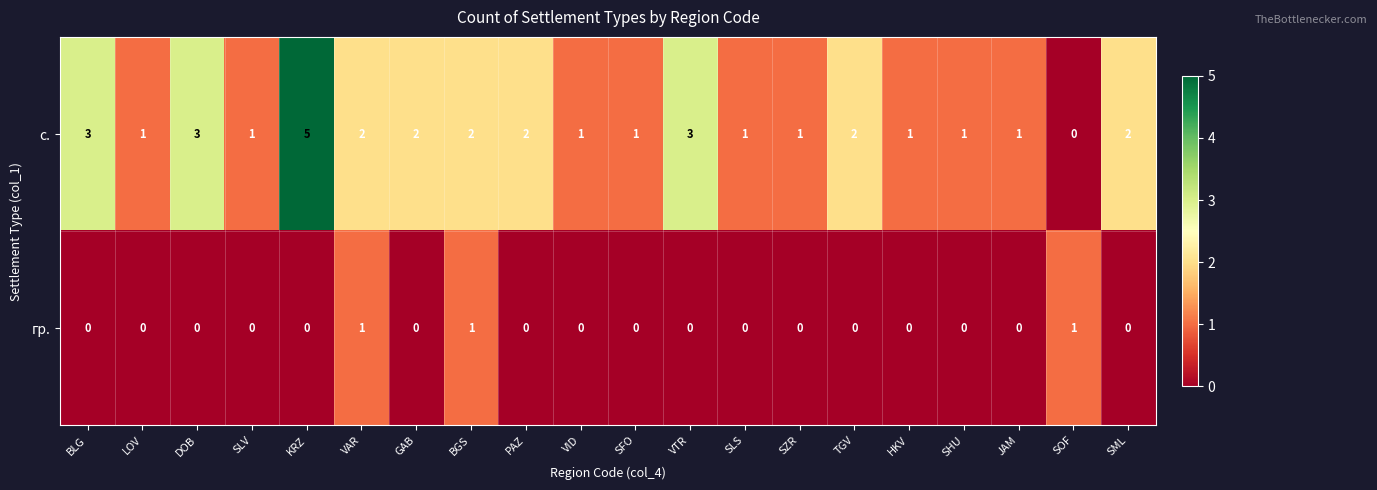

What is the difference between the second highest and minimum values in the с. series?

3